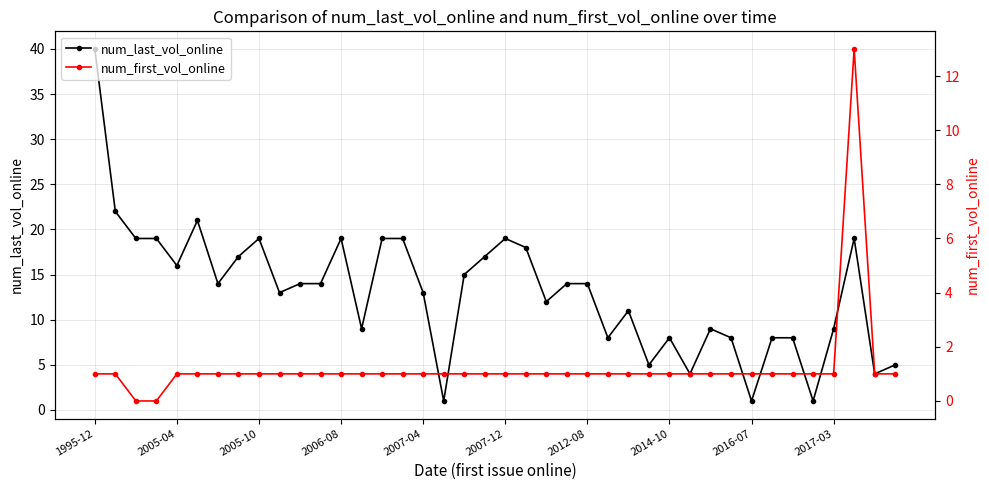

What is the value of the num_last_vol_online point at the 11th from the left?

14